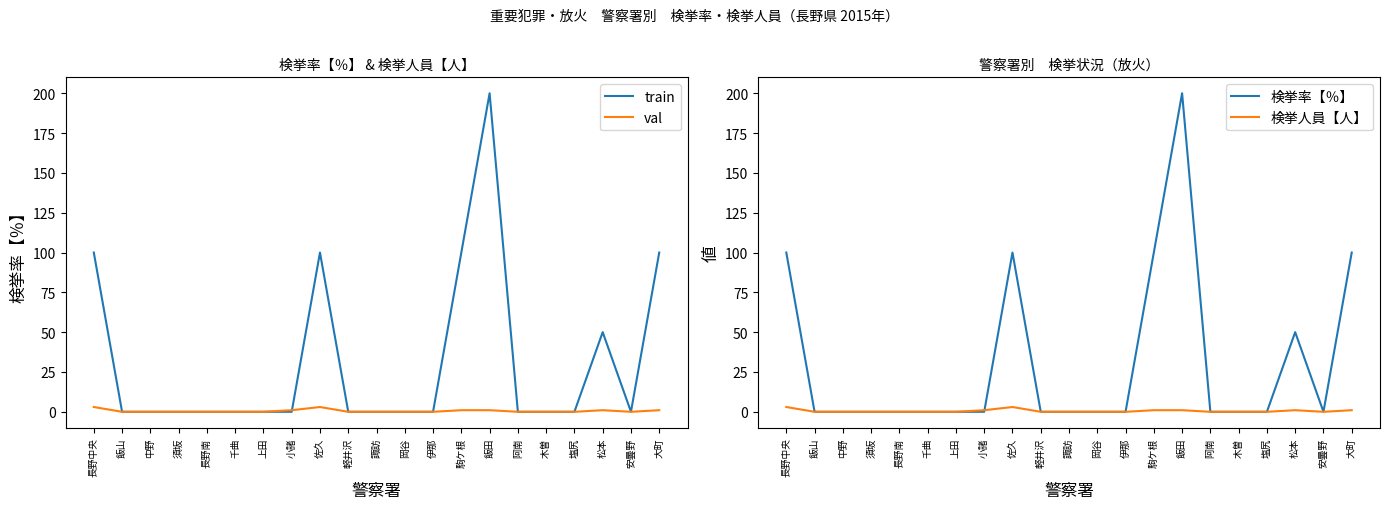

Reading left to right, transcribe all the data shown in this chart.

train: 長野中央=100	飯山=0	中野=0	須坂=0	長野南=0	千曲=0	上田=0	小諸=0	佐久=100	軽井沢=0	諏訪=0	岡谷=0	伊那=0	駒ケ根=100	飯田=200	阿南=0	木曽=0	塩尻=0	松本=50	安曇野=0	大町=100
val: 長野中央=3	飯山=0	中野=0	須坂=0	長野南=0	千曲=0	上田=0	小諸=1	佐久=3	軽井沢=0	諏訪=0	岡谷=0	伊那=0	駒ケ根=1	飯田=1	阿南=0	木曽=0	塩尻=0	松本=1	安曇野=0	大町=1
検挙率【％】: 長野中央=100	飯山=0	中野=0	須坂=0	長野南=0	千曲=0	上田=0	小諸=0	佐久=100	軽井沢=0	諏訪=0	岡谷=0	伊那=0	駒ケ根=100	飯田=200	阿南=0	木曽=0	塩尻=0	松本=50	安曇野=0	大町=100
検挙人員【人】: 長野中央=3	飯山=0	中野=0	須坂=0	長野南=0	千曲=0	上田=0	小諸=1	佐久=3	軽井沢=0	諏訪=0	岡谷=0	伊那=0	駒ケ根=1	飯田=1	阿南=0	木曽=0	塩尻=0	松本=1	安曇野=0	大町=1